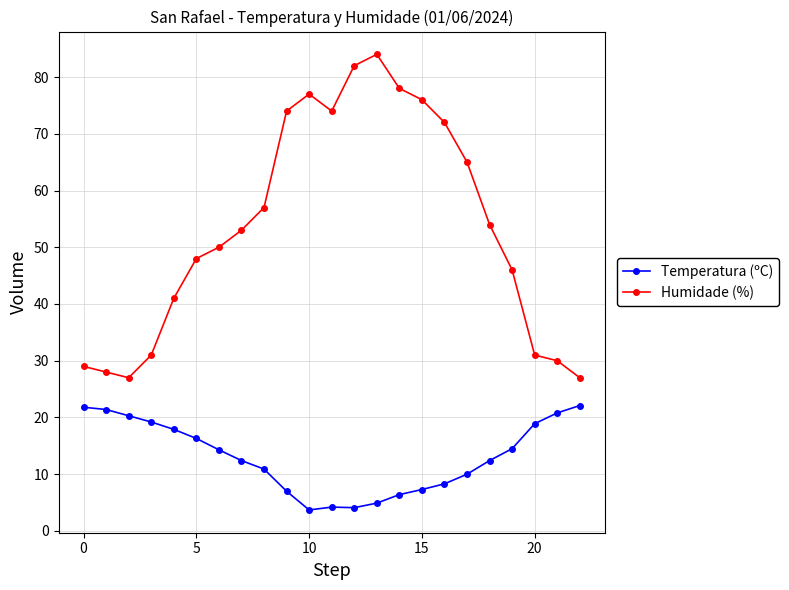

What is the difference between the second highest and second lowest values in the Temperatura (ºC) series?

17.7